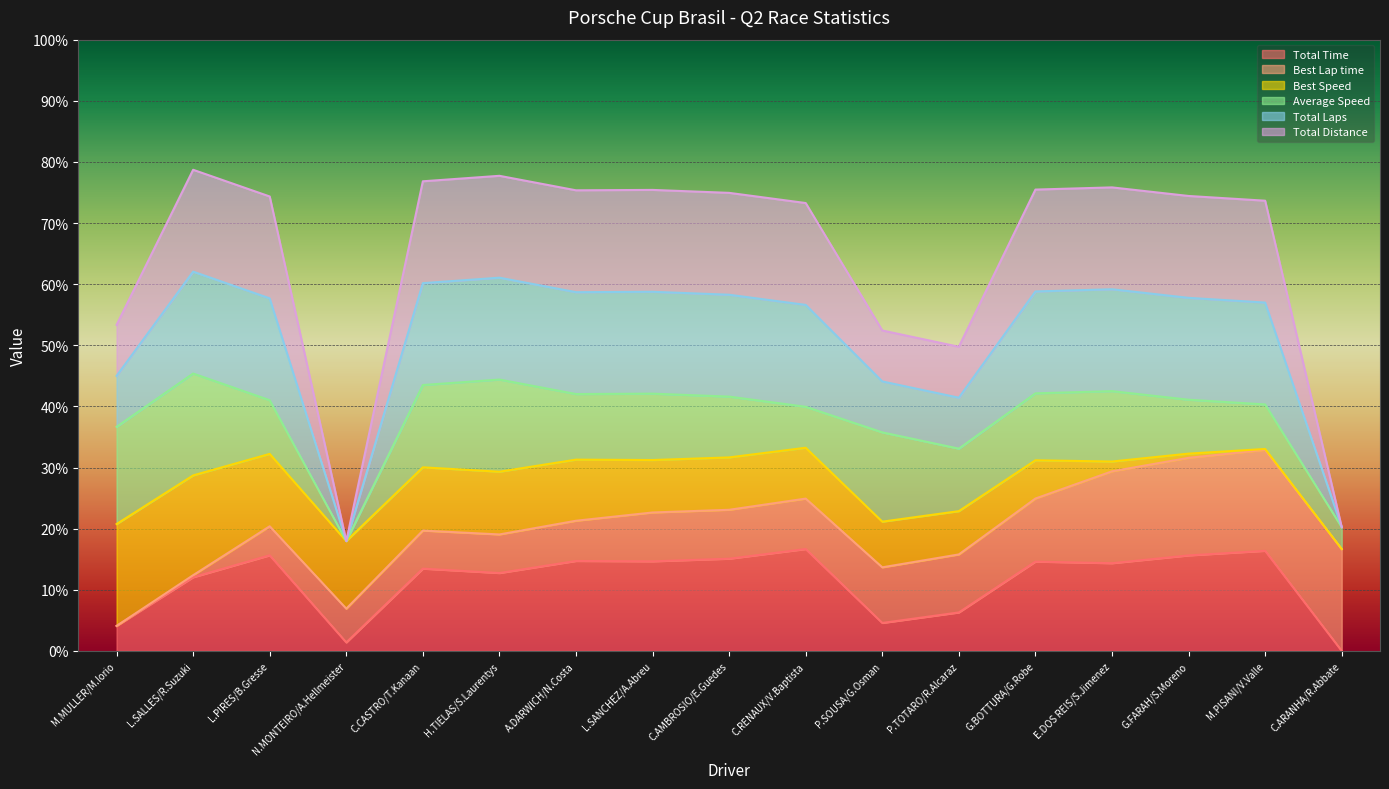

Is it true that Total Distance equals 42.5 at L.SALLES/R.Suzuki?

False